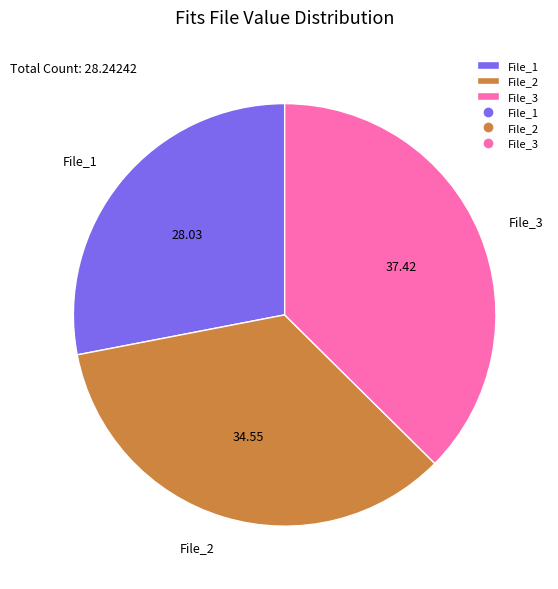

Which has a higher value, File_2 or File_3?

File_3